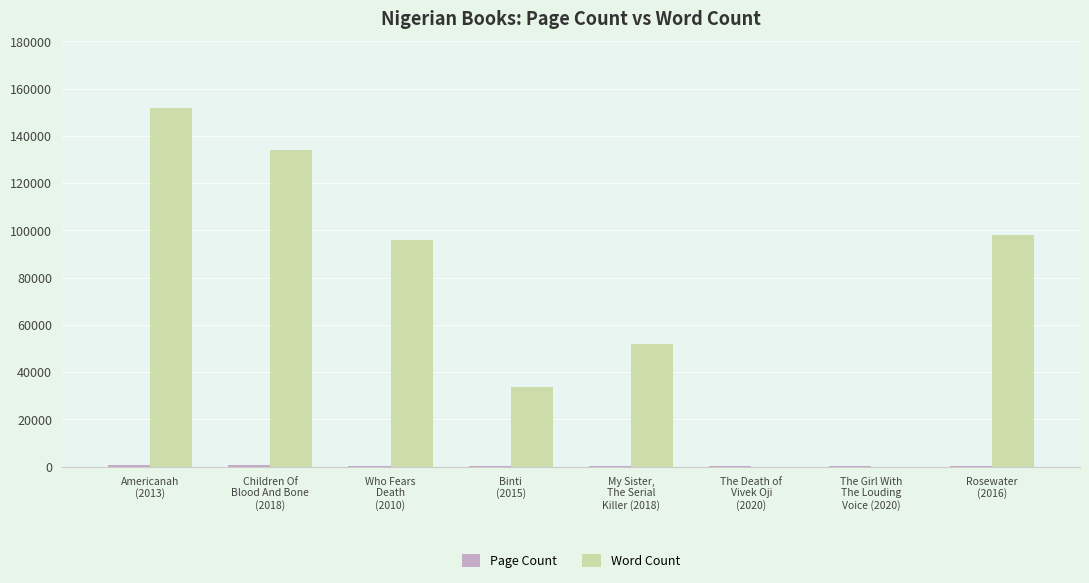

What is the sum of all Word Count values?

565560